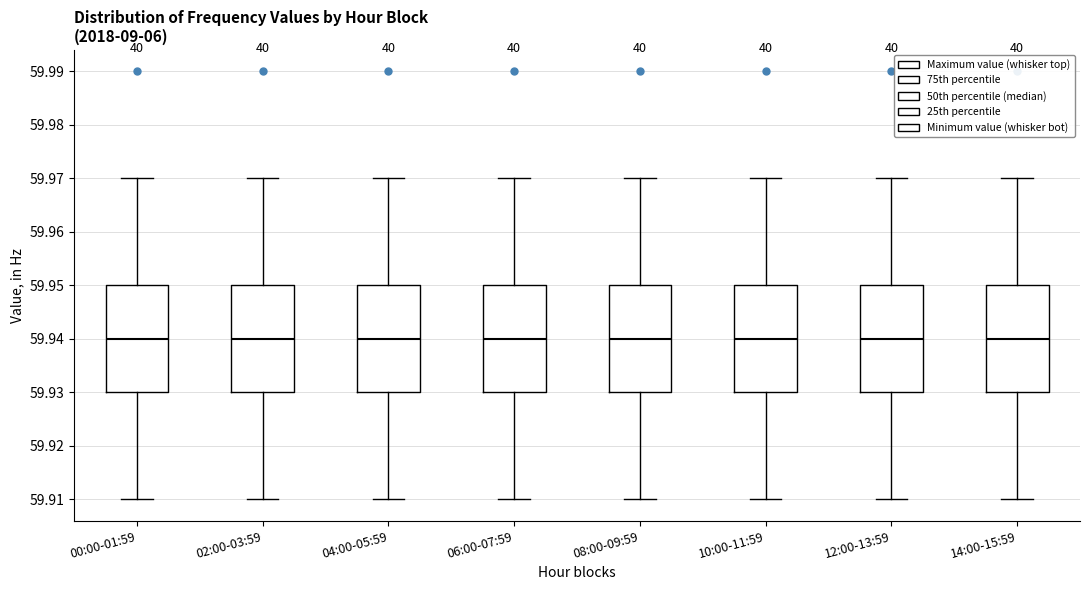

Reading left to right, read every box against the y-axis: the position of its median line, the range the box covers, and the ends of its whiskers. The values are not printed on the chart, so give them approximately, as read against the axis.

00:00-01:59: median 59.94, box 59.93 to 59.95, whiskers 59.91 to 59.97
02:00-03:59: median 59.94, box 59.93 to 59.95, whiskers 59.91 to 59.97
04:00-05:59: median 59.94, box 59.93 to 59.95, whiskers 59.91 to 59.97
06:00-07:59: median 59.94, box 59.93 to 59.95, whiskers 59.91 to 59.97
08:00-09:59: median 59.94, box 59.93 to 59.95, whiskers 59.91 to 59.97
10:00-11:59: median 59.94, box 59.93 to 59.95, whiskers 59.91 to 59.97
12:00-13:59: median 59.94, box 59.93 to 59.95, whiskers 59.91 to 59.97
14:00-15:59: median 59.94, box 59.93 to 59.95, whiskers 59.91 to 59.97